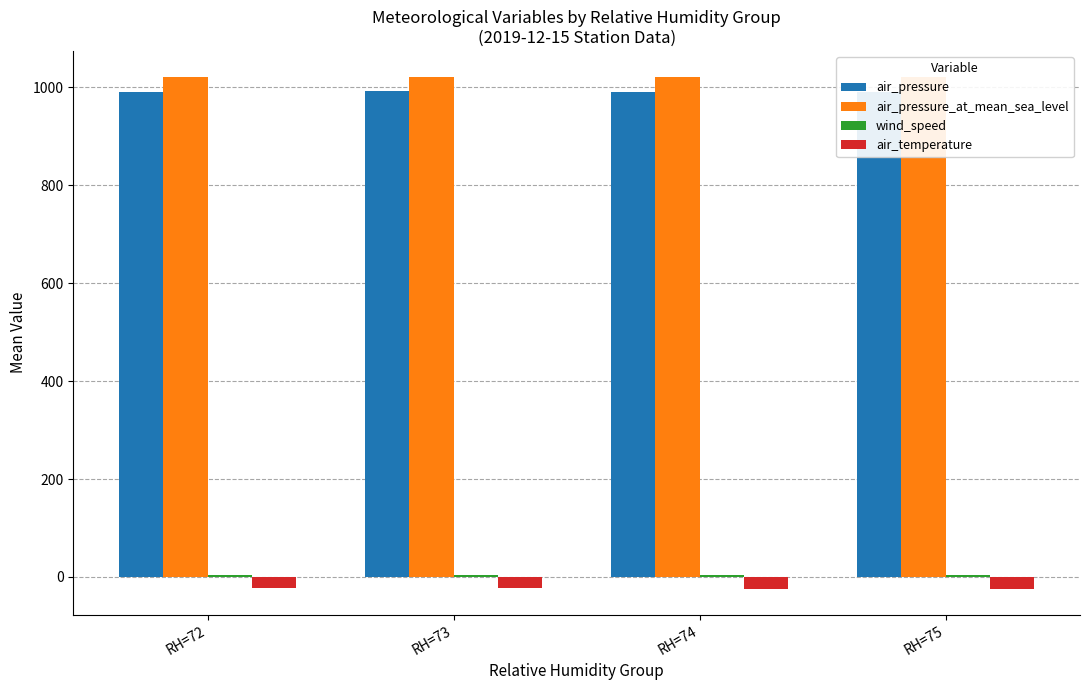

What is the maximum value for air_pressure?

991.7